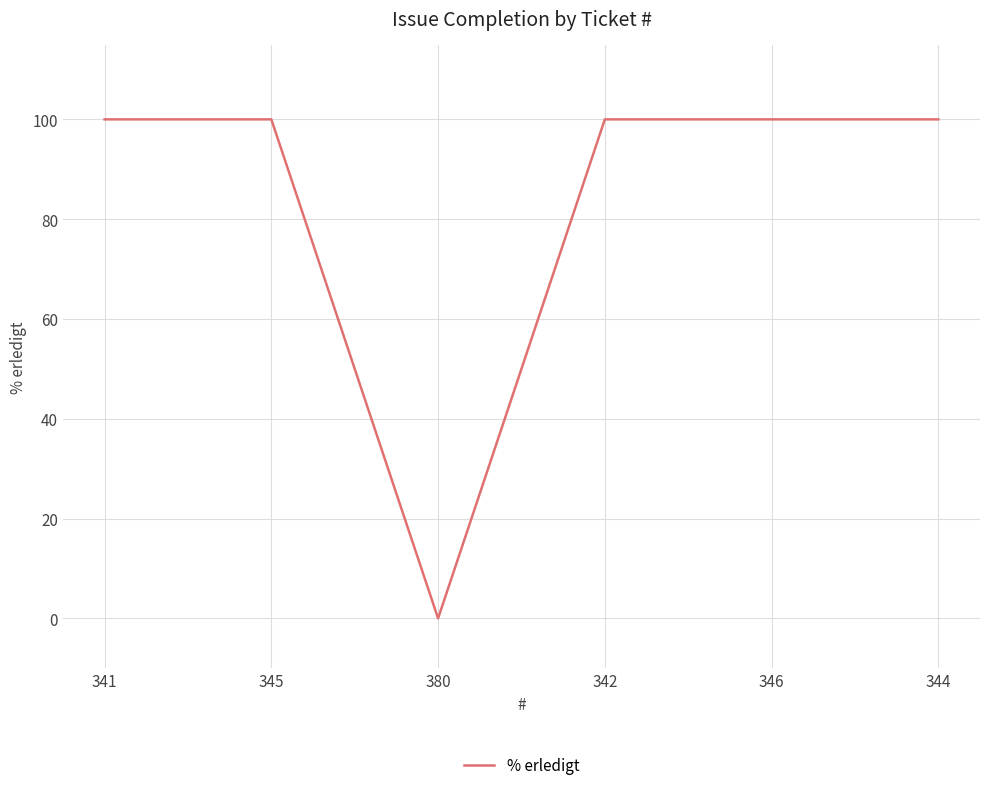

Which category has the lowest value across all series?

380